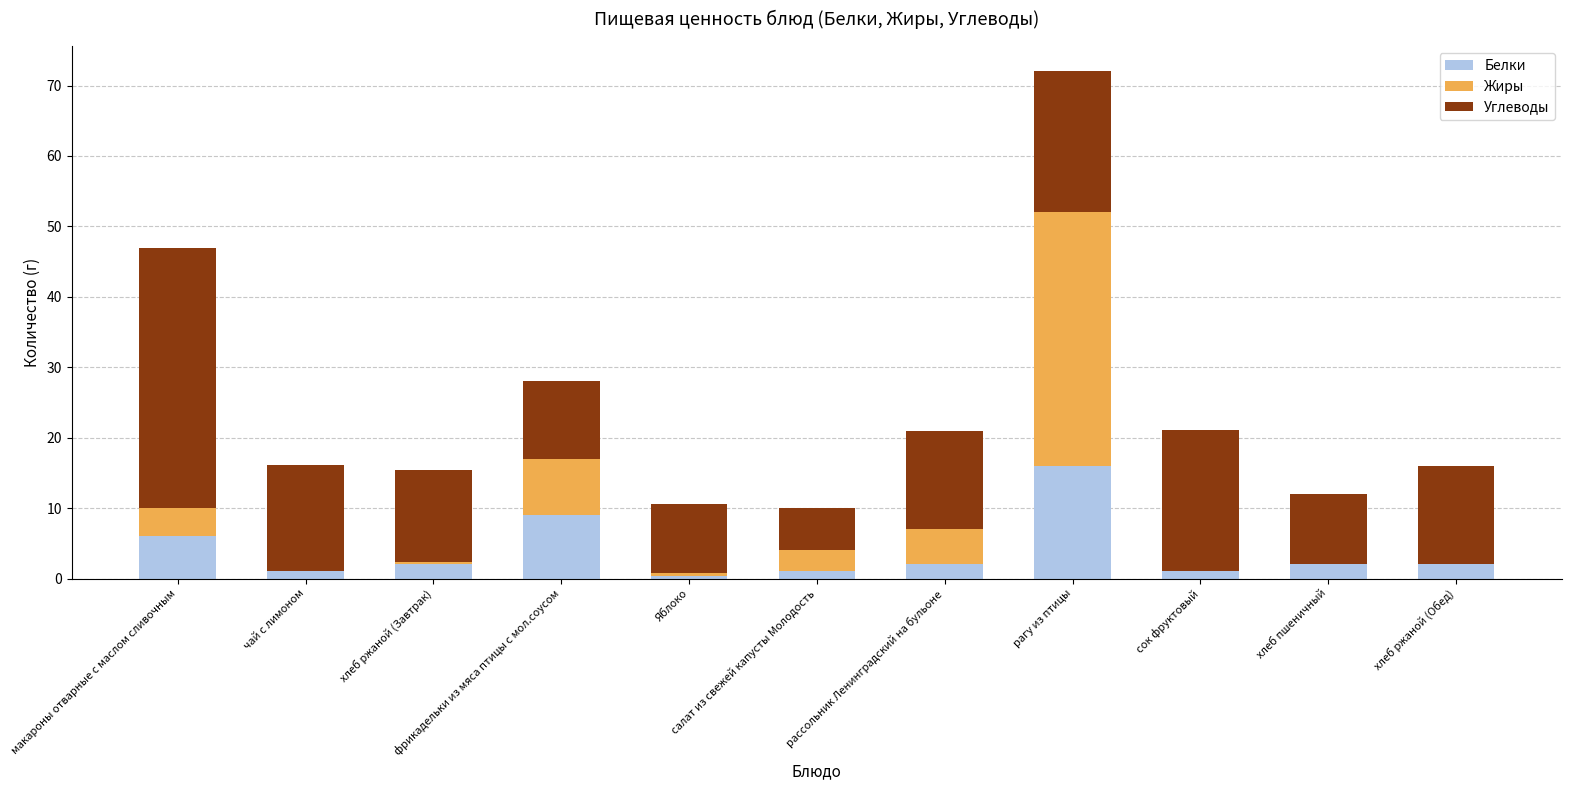

What is the maximum value for Белки?

16.0